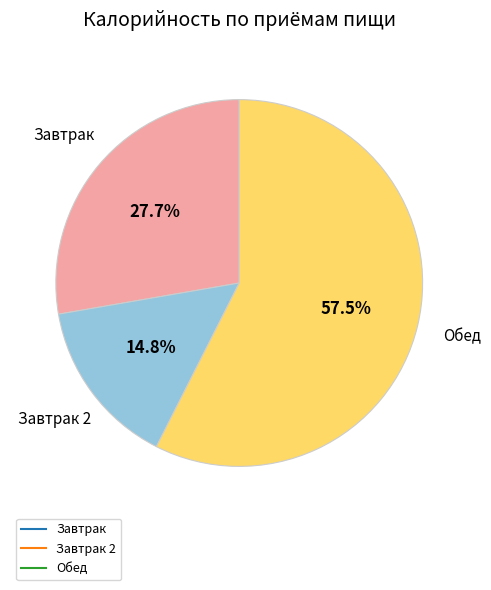

Does any single category account for the majority?

Yes